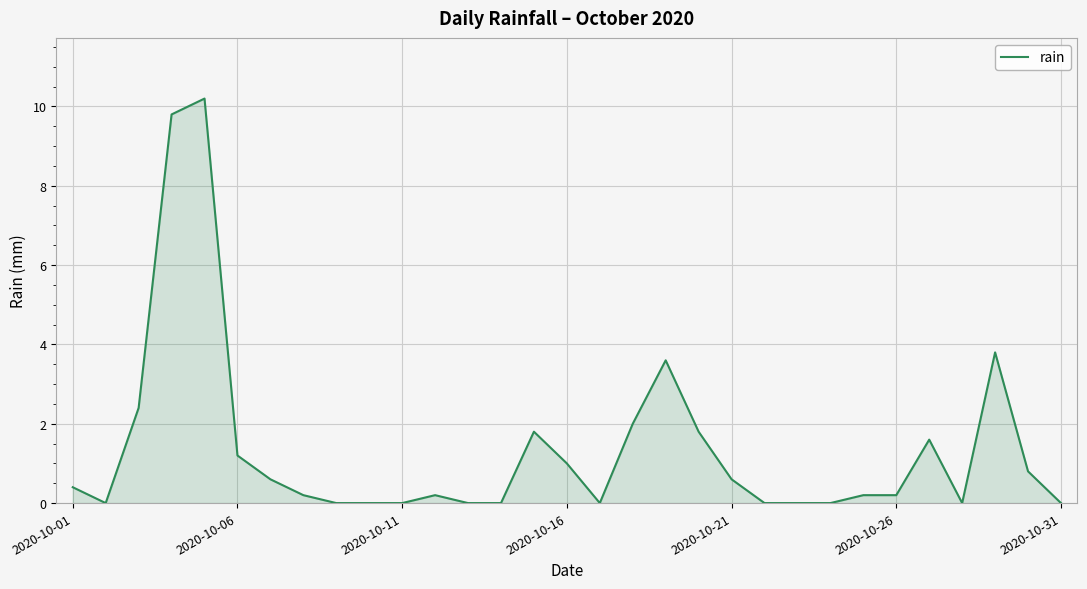

What is the difference between the maximum and minimum values?

10.2